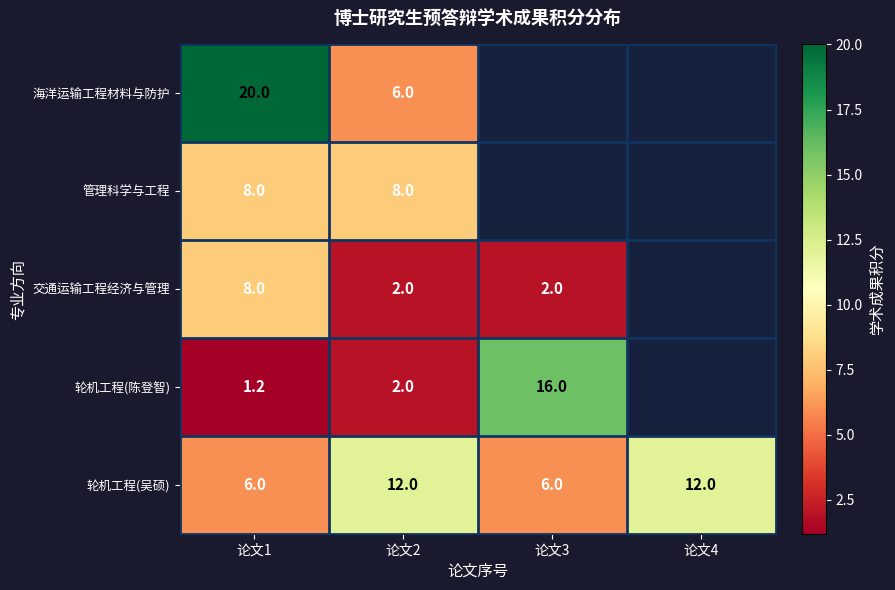

Is it true that 轮机工程(陈登智) equals 10.2 at 论文3?

False